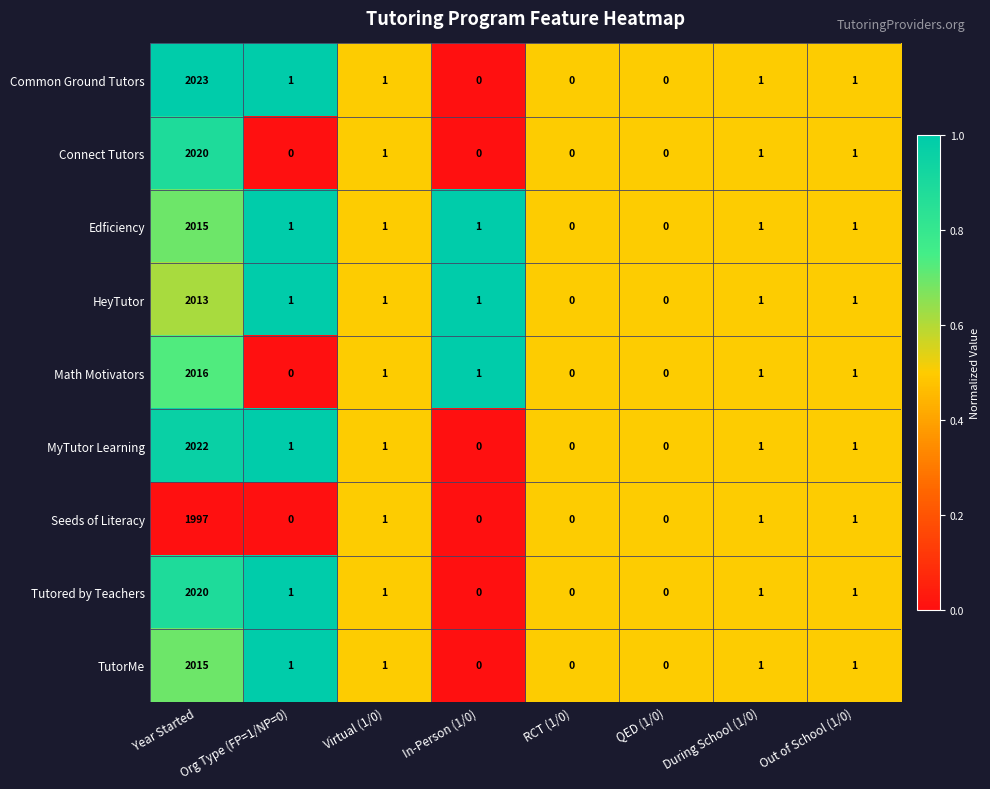

What is the change in value from Org Type (FP=1/NP=0) to QED (1/0)?

-0.5